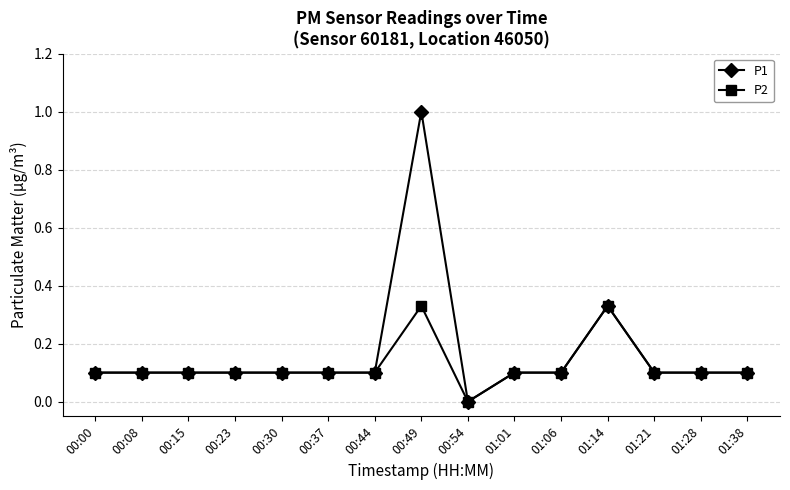

How many values in P1 are above zero?

14